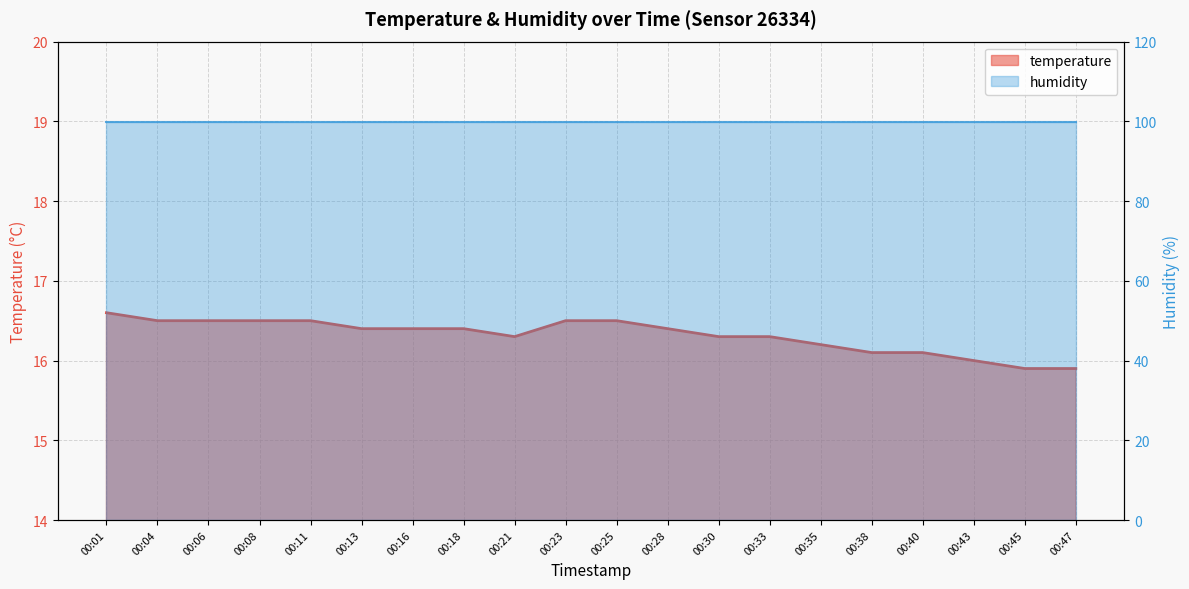

The chart shows a value of 5.5 at 00:16. True or false?

False